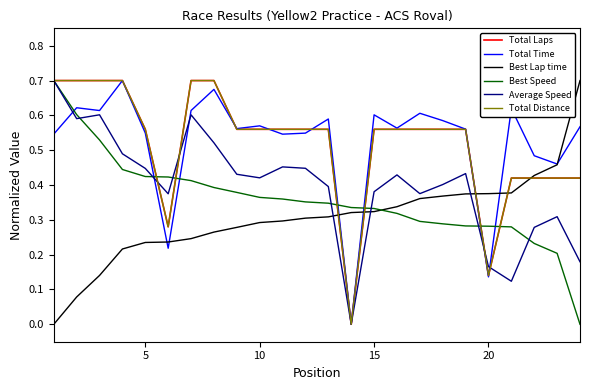

How many Total Laps values are between 0 and 1?

24